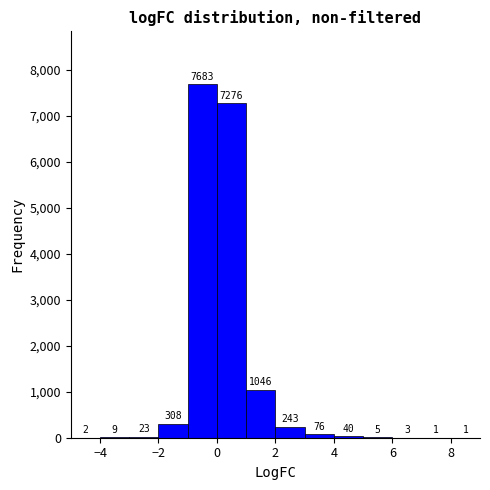

Reading left to right, list every bar in this chart as the range it spans on the x-axis followed by its height.

-5 to -4: 2
-4 to -3: 9
-3 to -2: 23
-2 to -1: 308
-1 to 0: 7683
0 to 1: 7276
1 to 2: 1046
2 to 3: 243
3 to 4: 76
4 to 5: 40
5 to 6: 5
6 to 7: 3
7 to 8: 1
8 to 9: 1